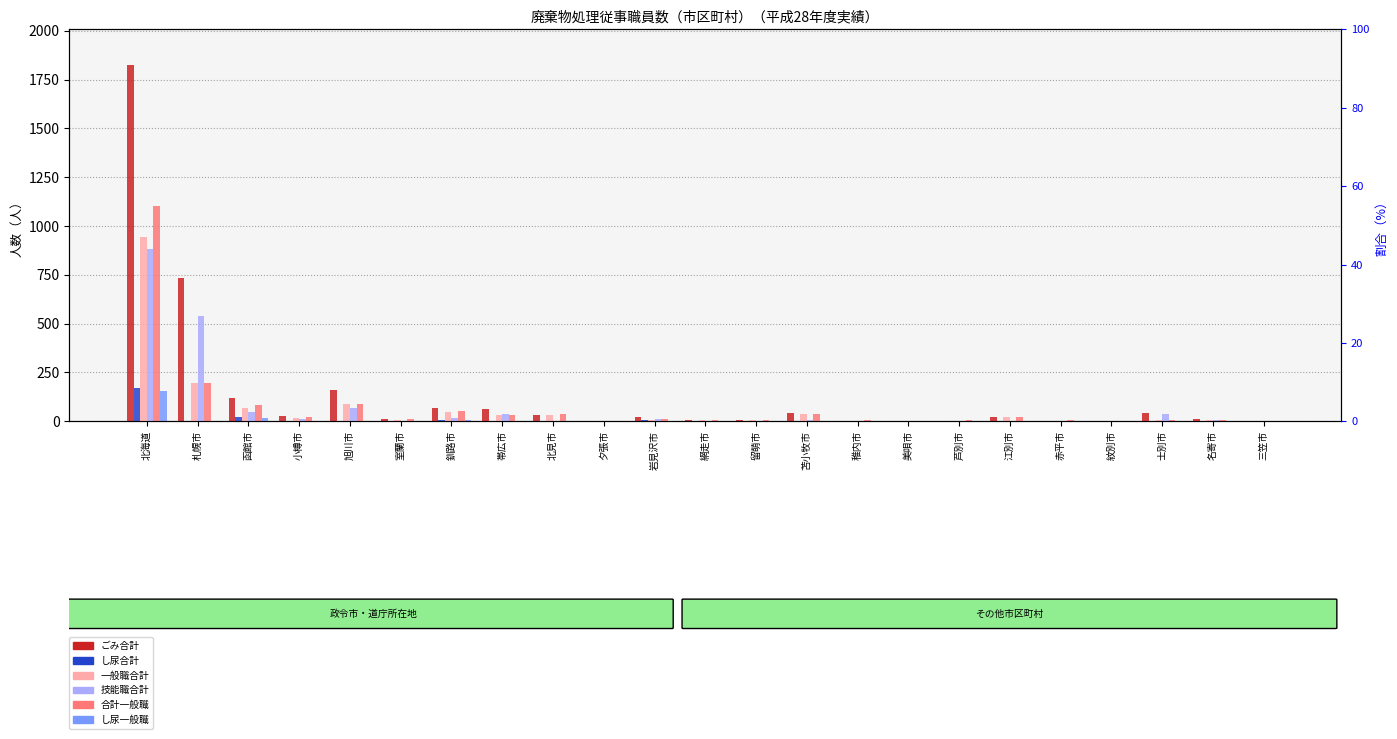

The value of し尿一般職 at 芦別市 is 2. True or false?

True